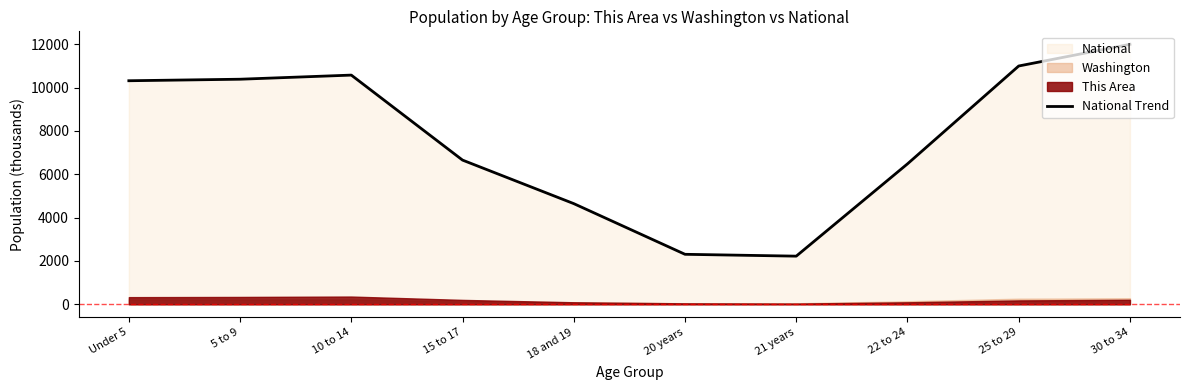

Which has a higher value, 18 and 19 or 5 to 9?

5 to 9